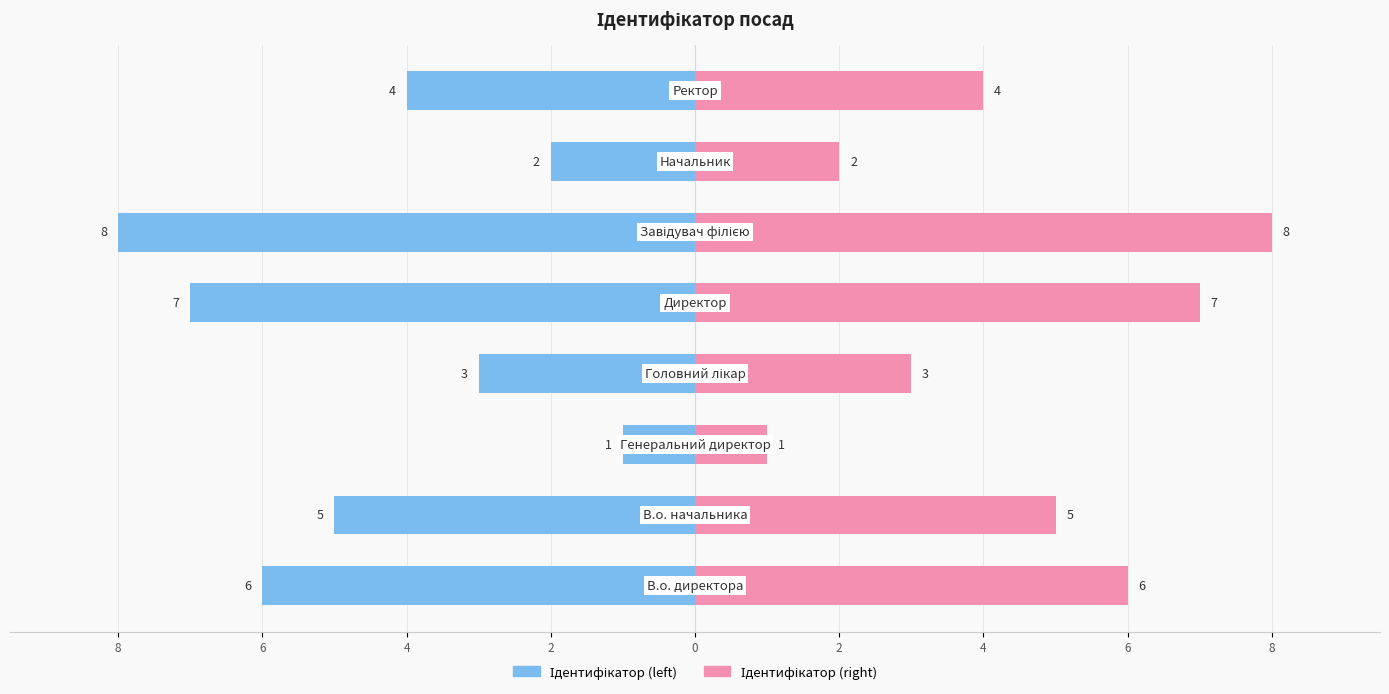

Between 8 and 6, which series saw the biggest shift?

Ідентифікатор (left)